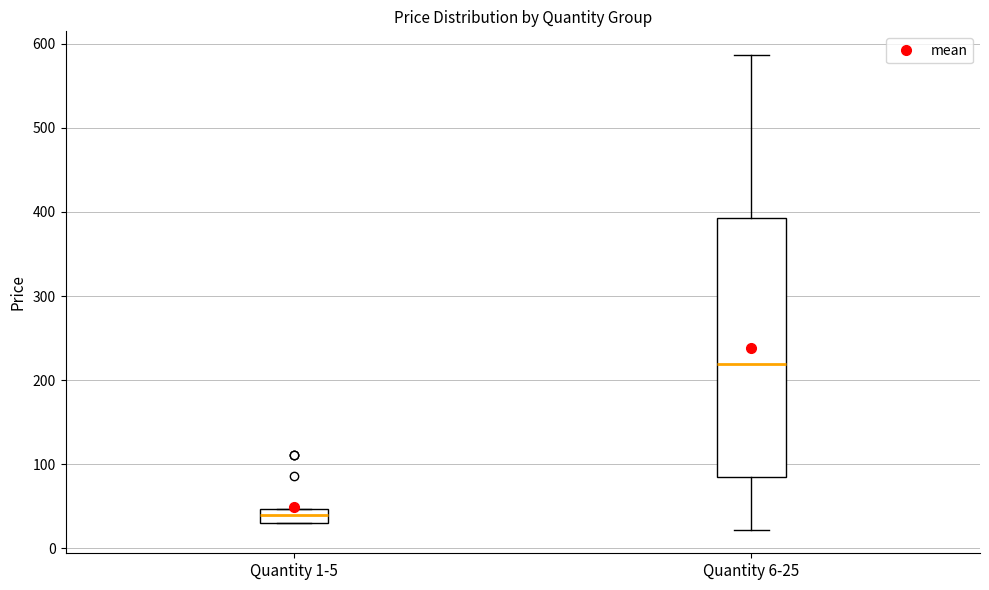

Where is the lower edge of the box for Quantity 6-25 on the y-axis? The values are not printed on the chart, so give them approximately, as read against the axis.

90